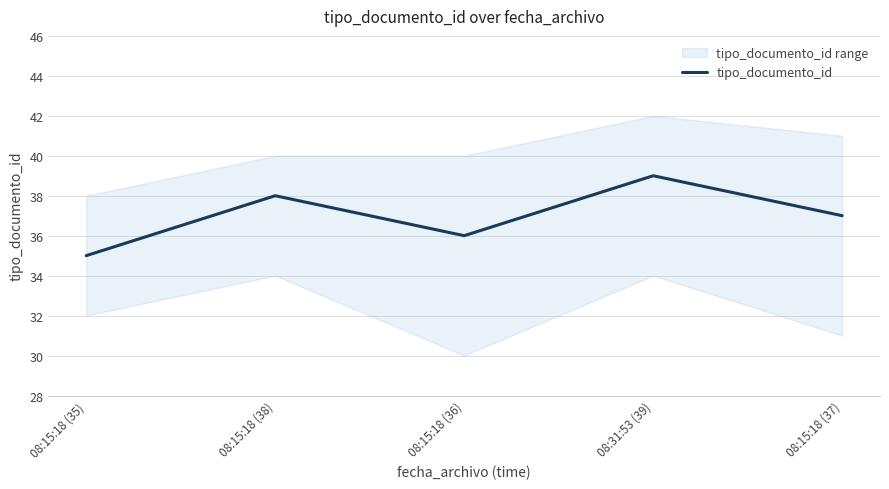

The value at 08:15:18 (37) is 37. True or false?

True